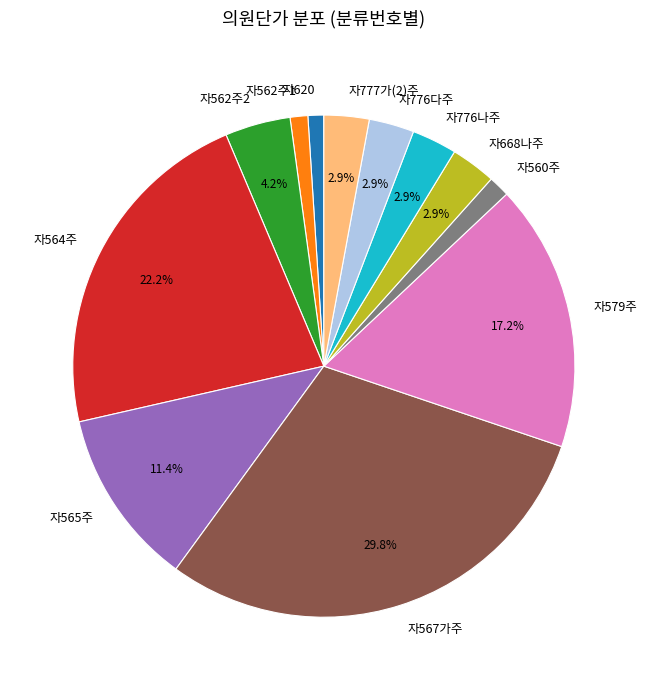

What percentage is the 자777가(2)주 slice, to the nearest percent?

3%